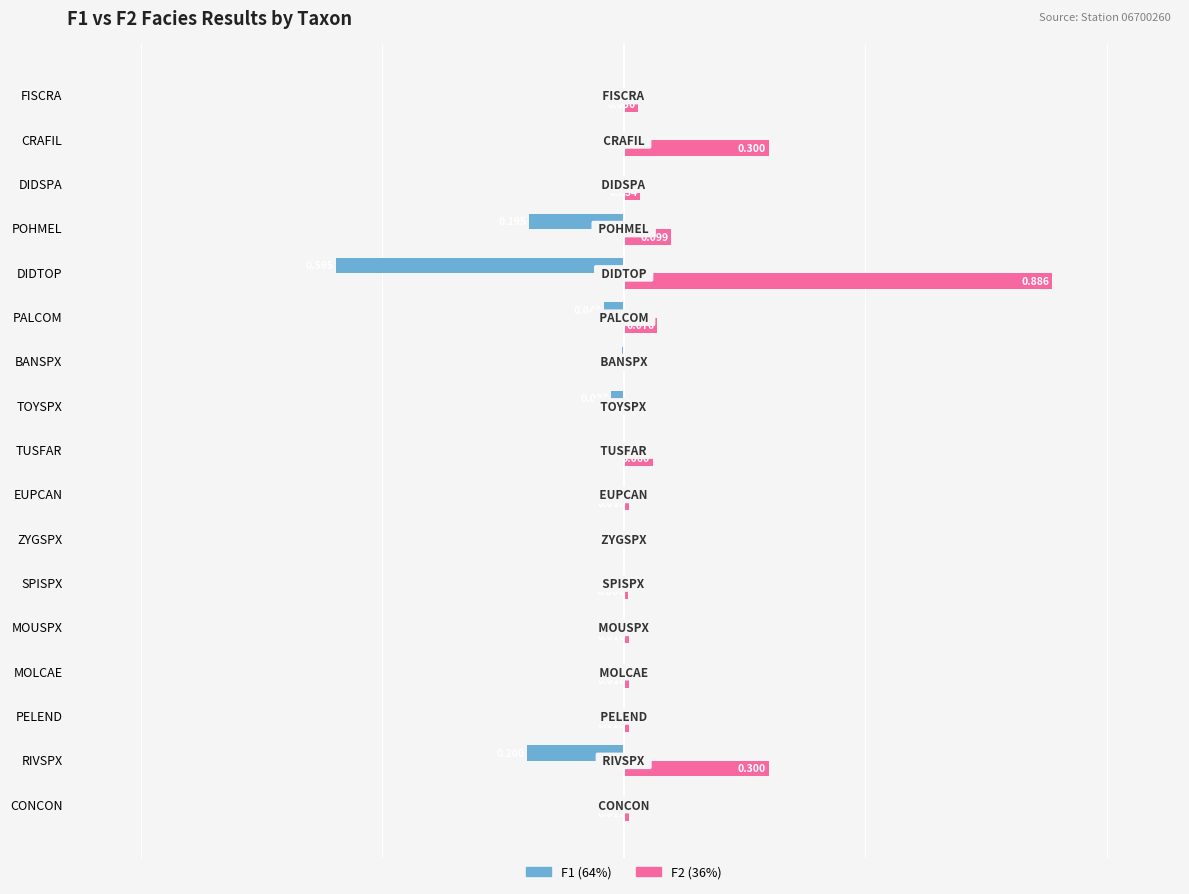

At which category does the chart reach its peak across all series?

DIDTOP